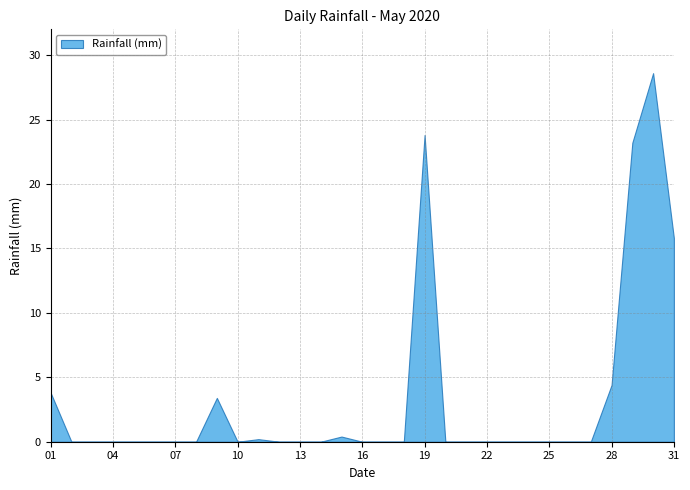

What is the sum of the values at 2020-05-28 and 2020-05-20?

4.4